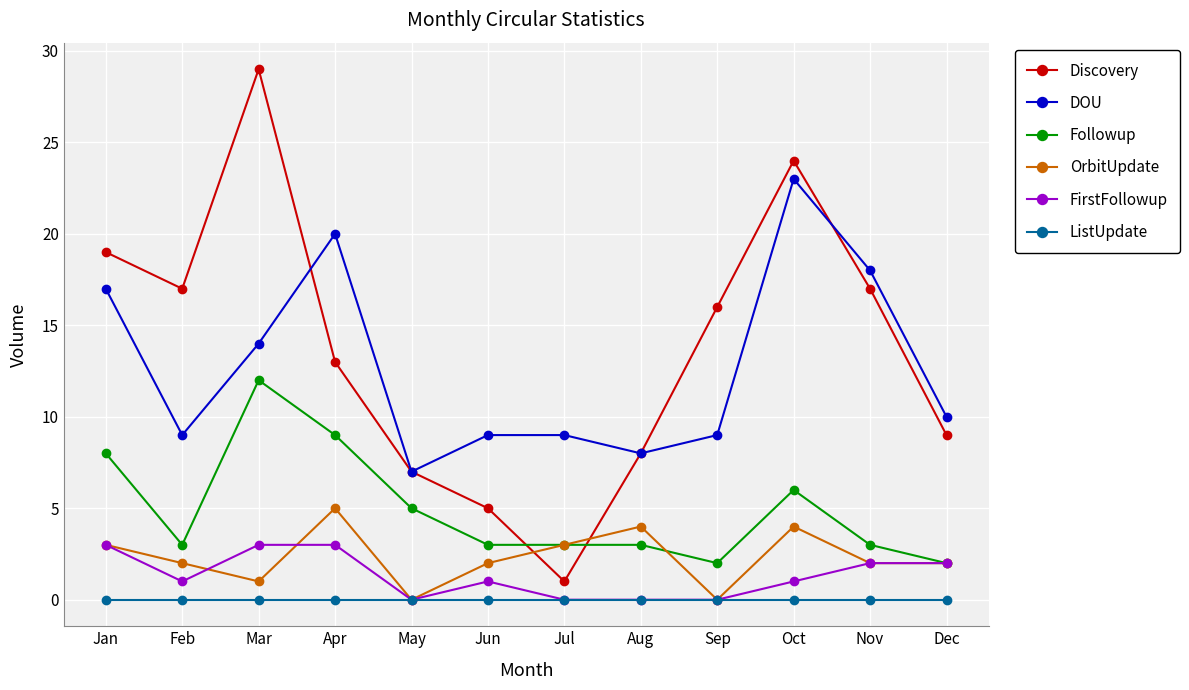

Reading right to left, transcribe all the data shown in this chart.

Discovery: Dec=9	Nov=17	Oct=24	Sep=16	Aug=8	Jul=1	Jun=5	May=7	Apr=13	Mar=29	Feb=17	Jan=19
DOU: Dec=10	Nov=18	Oct=23	Sep=9	Aug=8	Jul=9	Jun=9	May=7	Apr=20	Mar=14	Feb=9	Jan=17
Followup: Dec=2	Nov=3	Oct=6	Sep=2	Aug=3	Jul=3	Jun=3	May=5	Apr=9	Mar=12	Feb=3	Jan=8
OrbitUpdate: Dec=2	Nov=2	Oct=4	Sep=0	Aug=4	Jul=3	Jun=2	May=0	Apr=5	Mar=1	Feb=2	Jan=3
FirstFollowup: Dec=2	Nov=2	Oct=1	Sep=0	Aug=0	Jul=0	Jun=1	May=0	Apr=3	Mar=3	Feb=1	Jan=3
ListUpdate: Dec=0	Nov=0	Oct=0	Sep=0	Aug=0	Jul=0	Jun=0	May=0	Apr=0	Mar=0	Feb=0	Jan=0